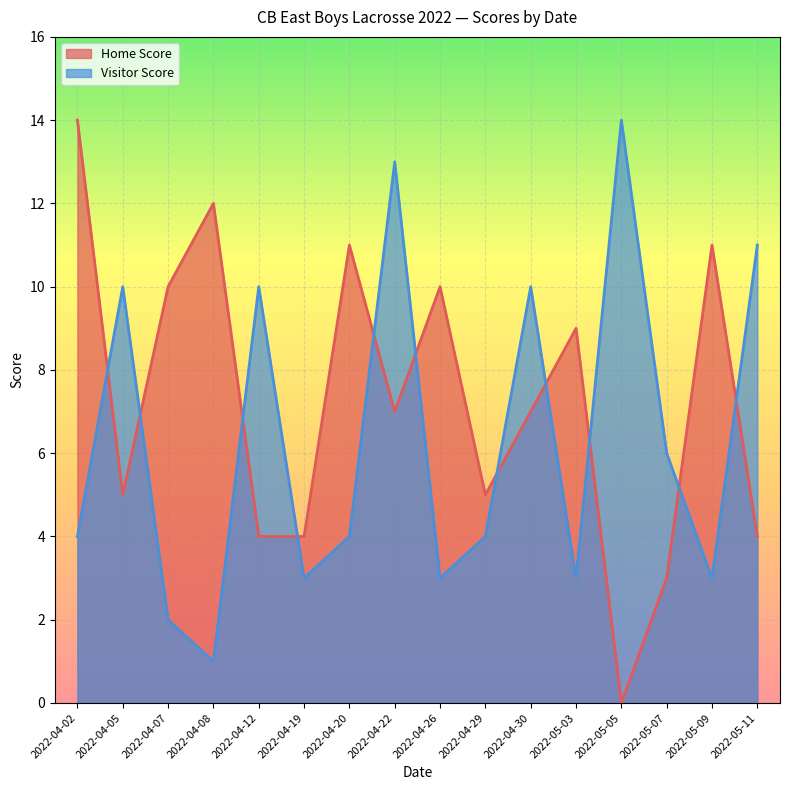

What position from the right is 2022-05-05?

4